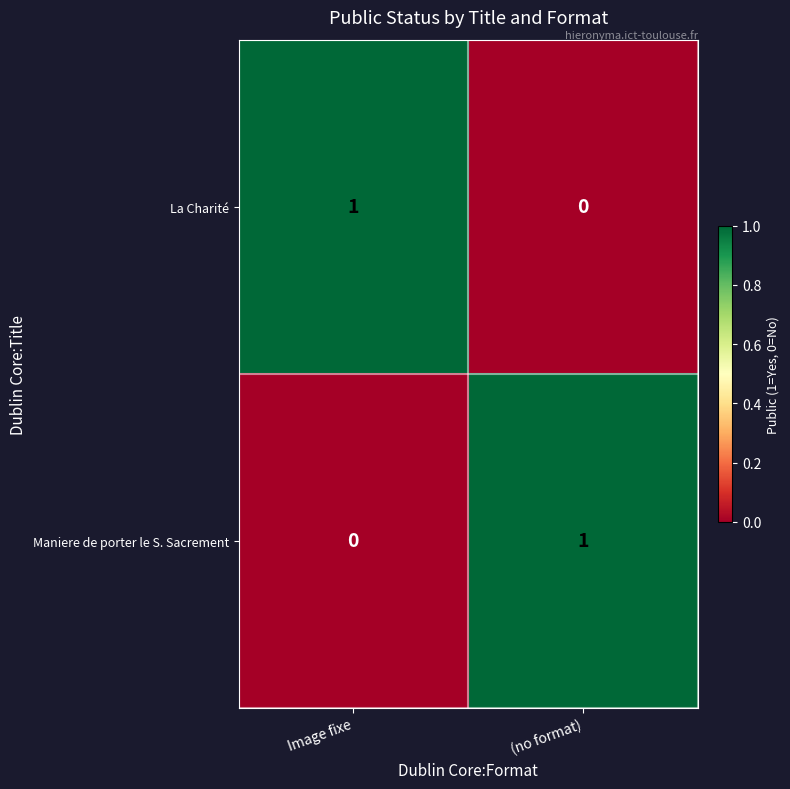

What is the spread (max minus min) of values at (no format)?

1